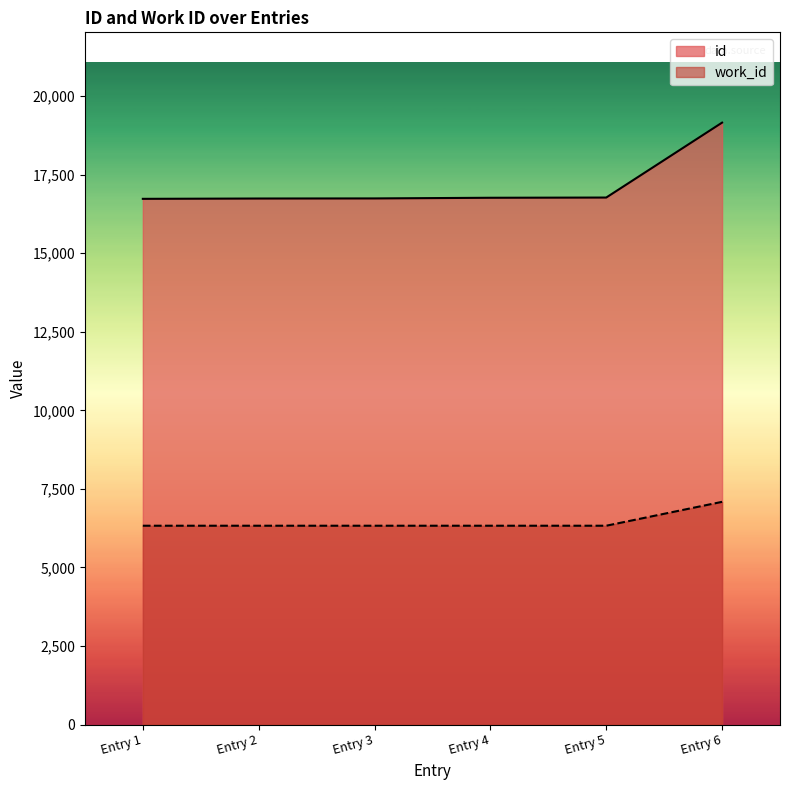

Which series has the largest range (max minus min)?

id